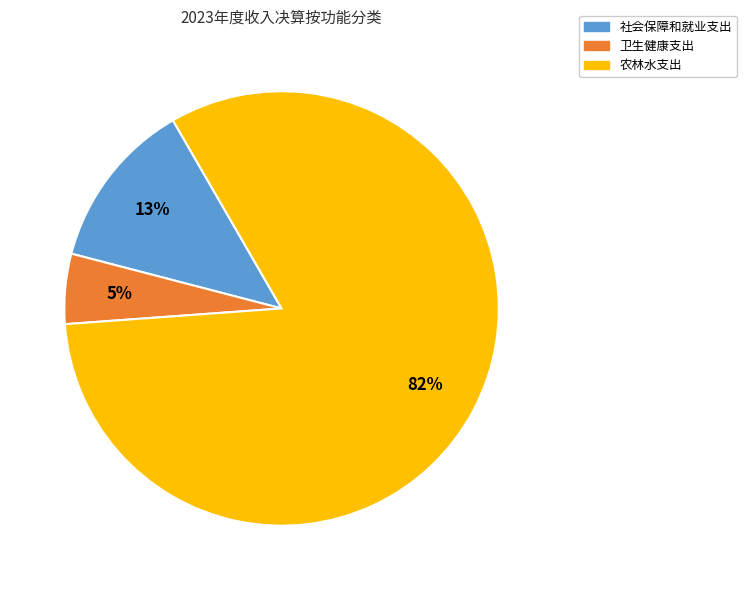

Does 农林水支出 account for over 50% of the chart?

Yes